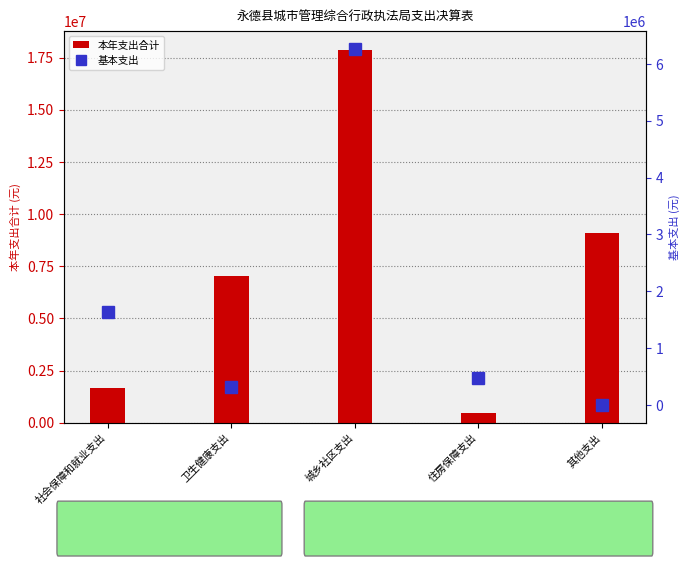

What is the value of the 本年支出合计 bar at the 5th from the left?

9080910.2